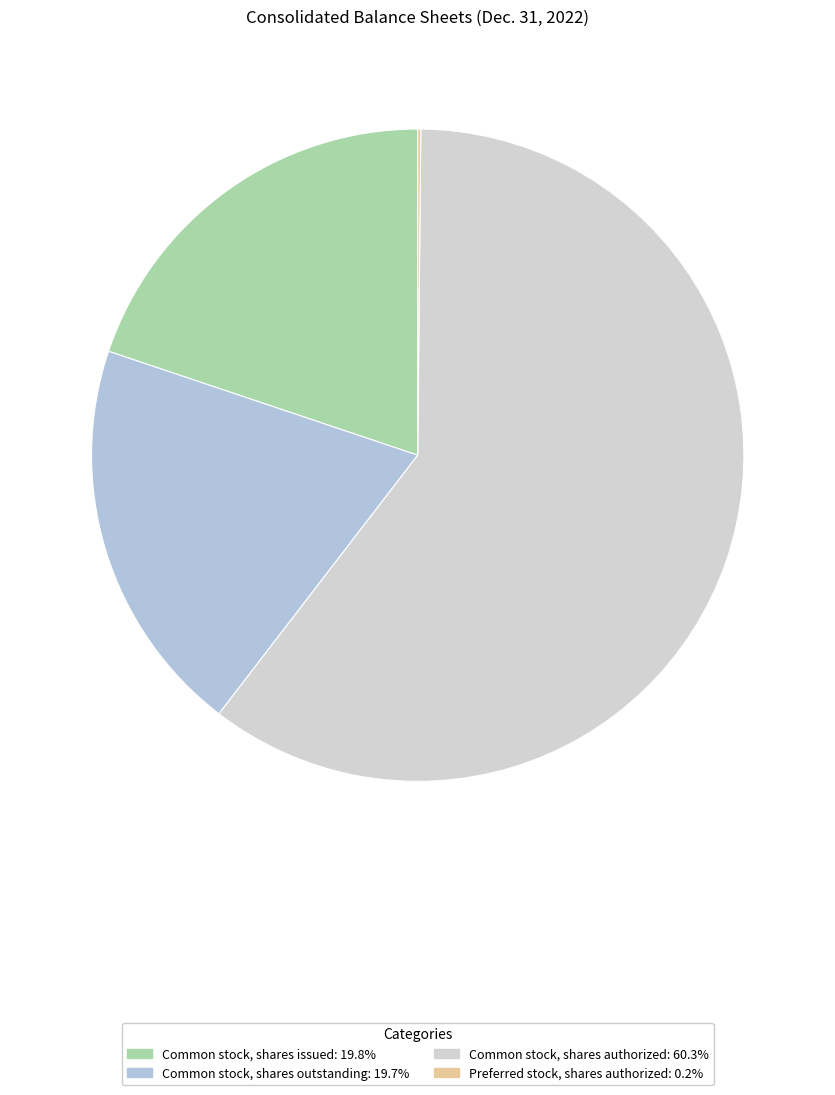

Which slice is the largest?

Common stock, shares authorized